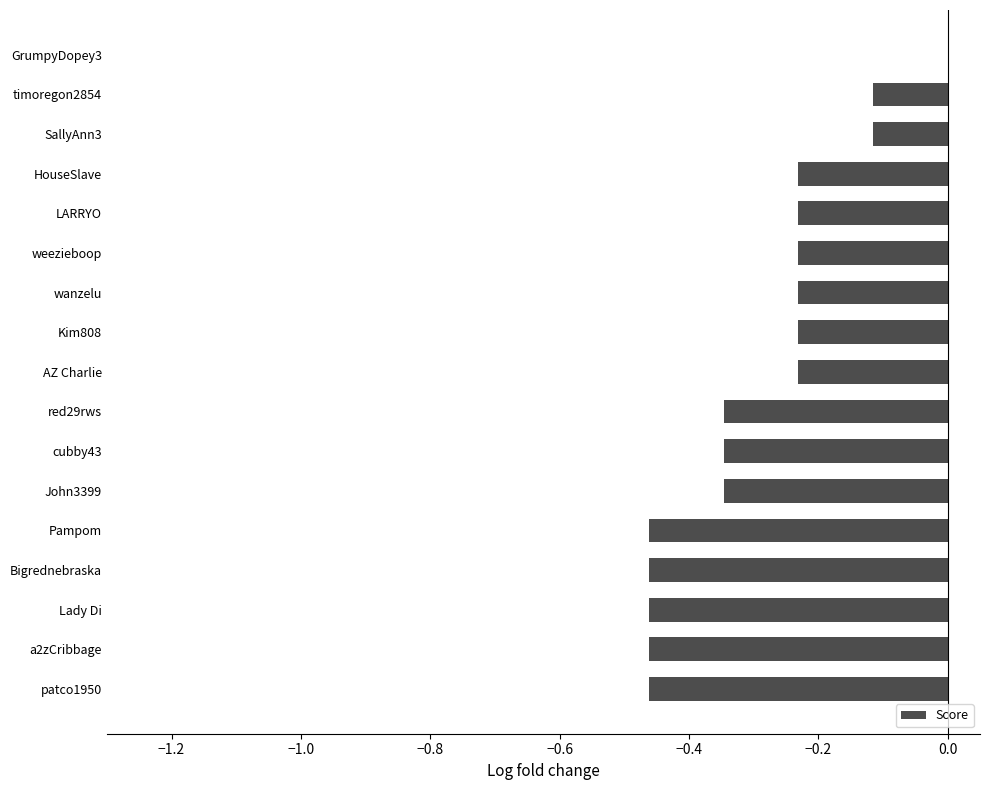

Between red29rws and a2zCribbage, which is larger?

red29rws